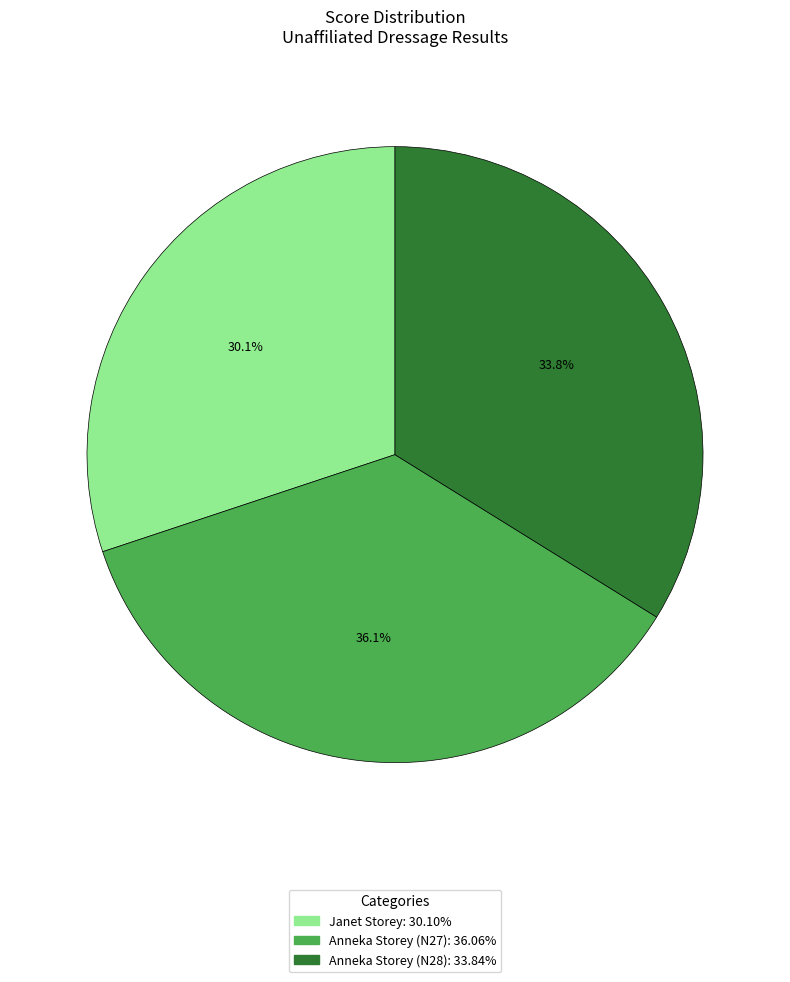

Does Anneka Storey (N27) represent more than half of the total?

No